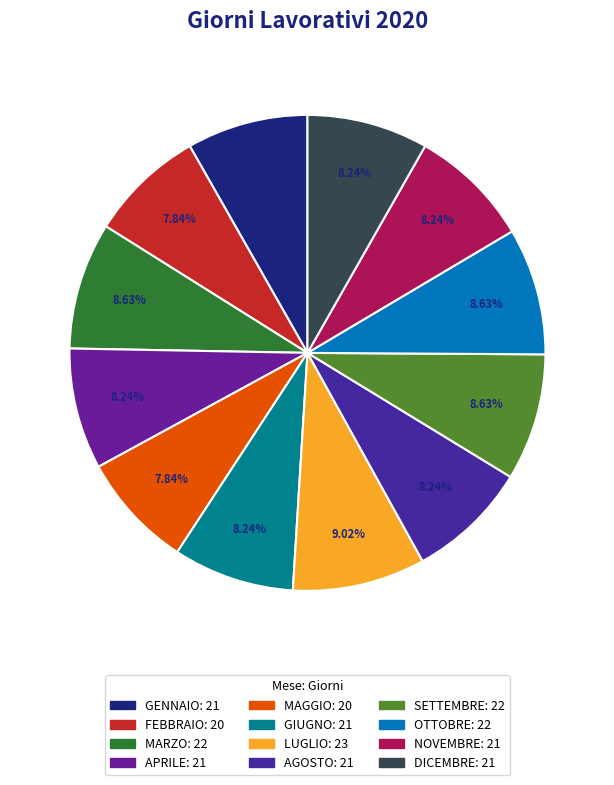

True or false: AGOSTO accounts for 8% of the total.

True